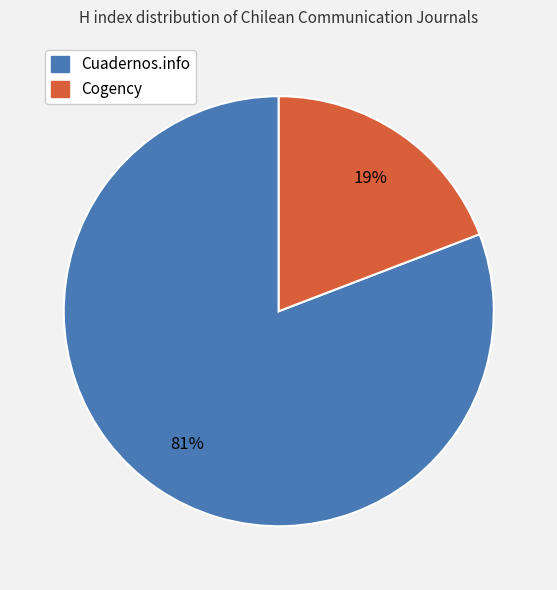

Is it true that Cogency is 30% of the pie?

False